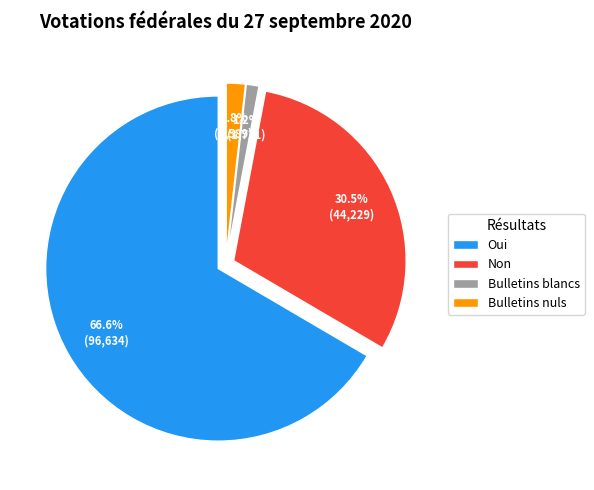

What is the change in value from Oui to Non?

-52405